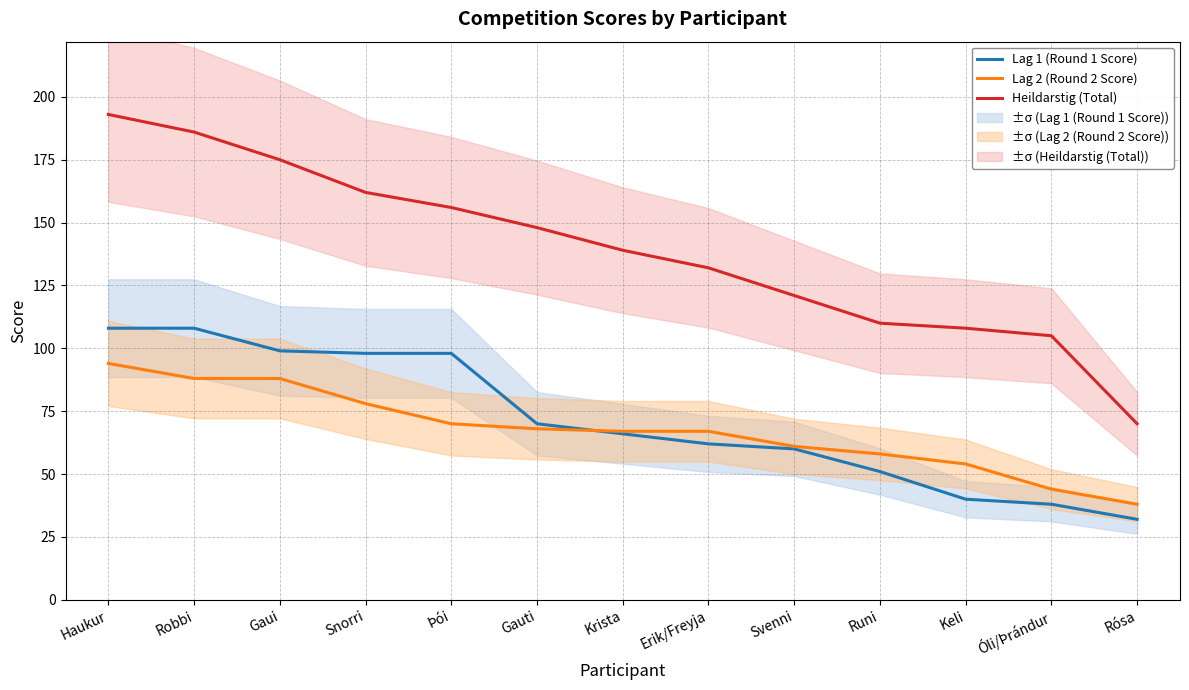

How many data points does each series have?

13